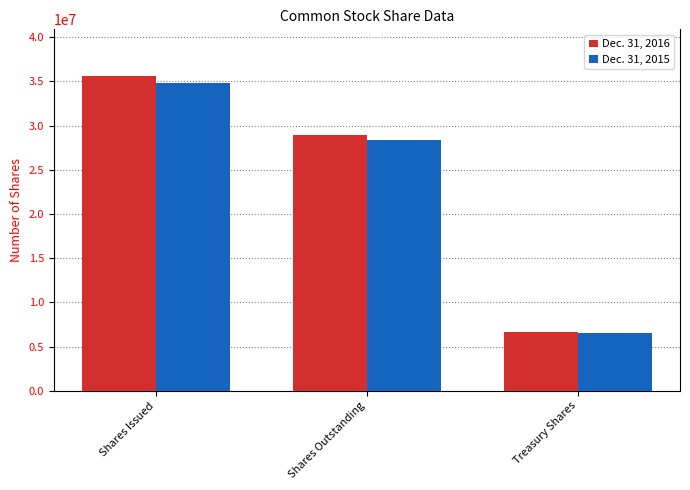

What is the maximum value for Dec. 31, 2016?

35555562